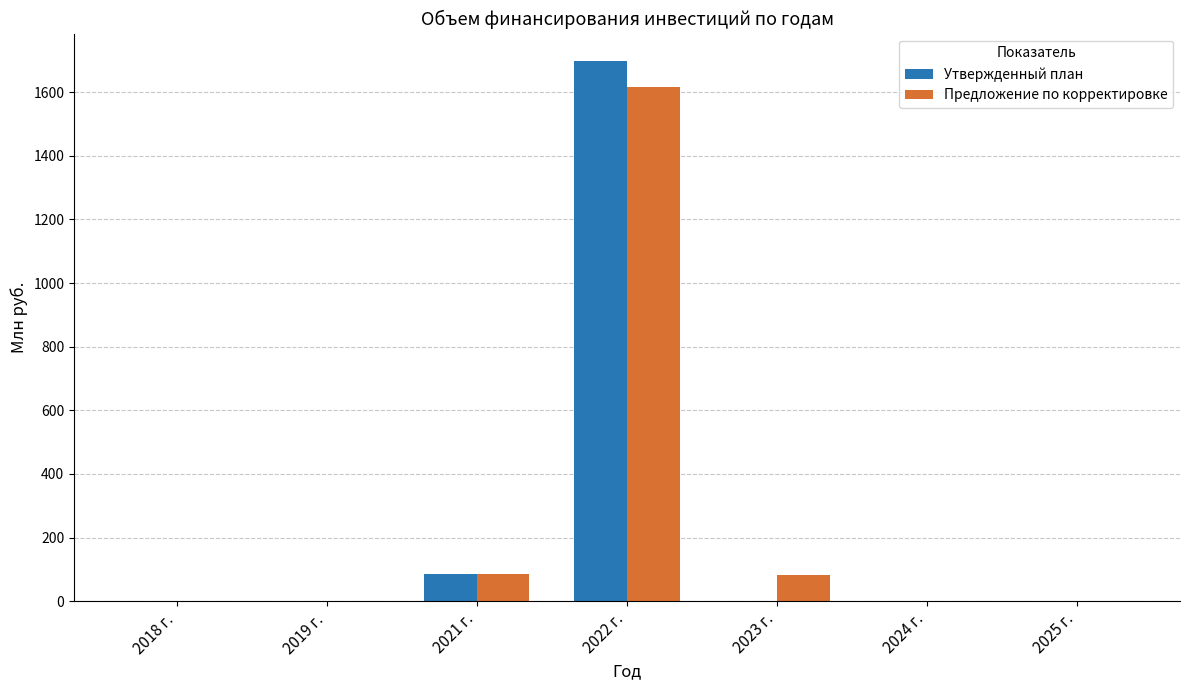

Which series has the widest spread of values?

Утвержденный план